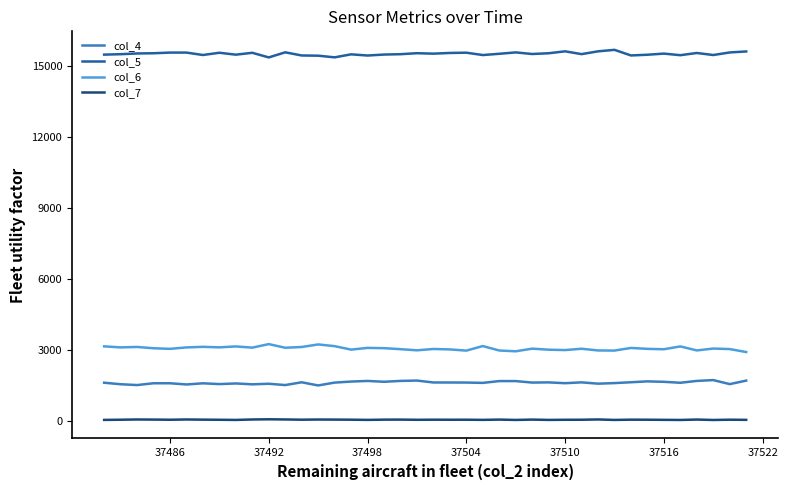

Rank the series by their maximum value, from lowest to highest.

col_7, col_4, col_6, col_5